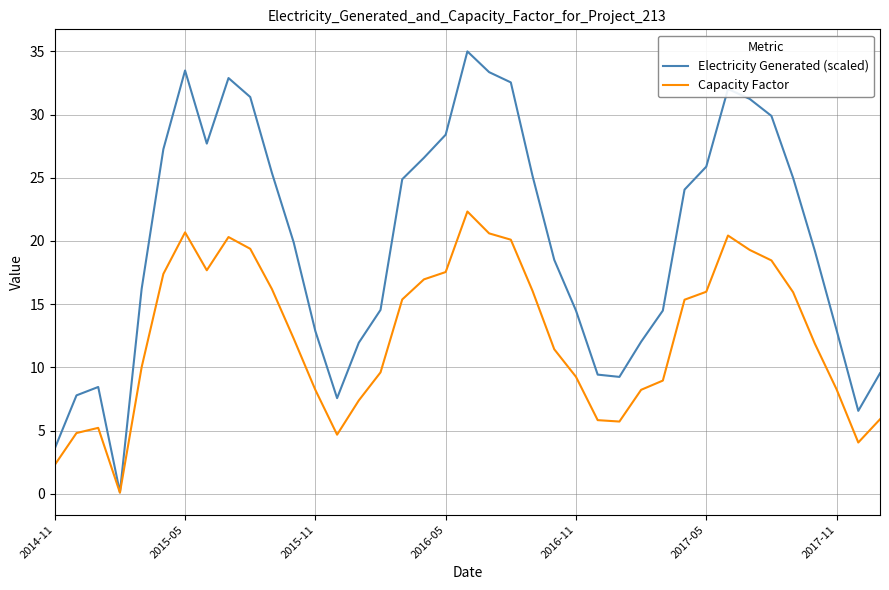

What is the highest value of the Electricity Generated (scaled) series?

35.0